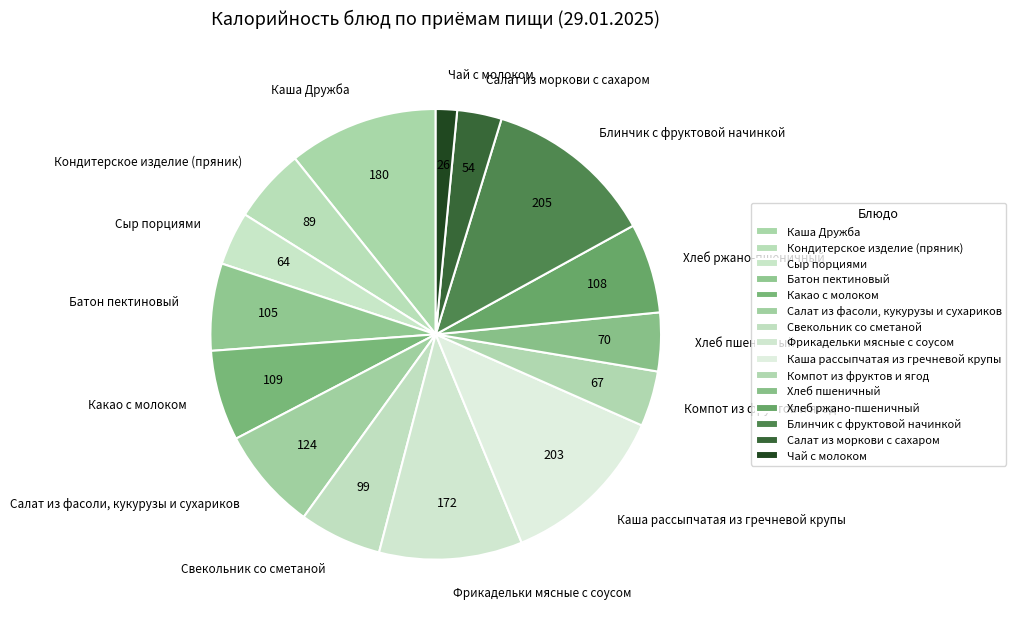

Count the number of slices in the pie.

15